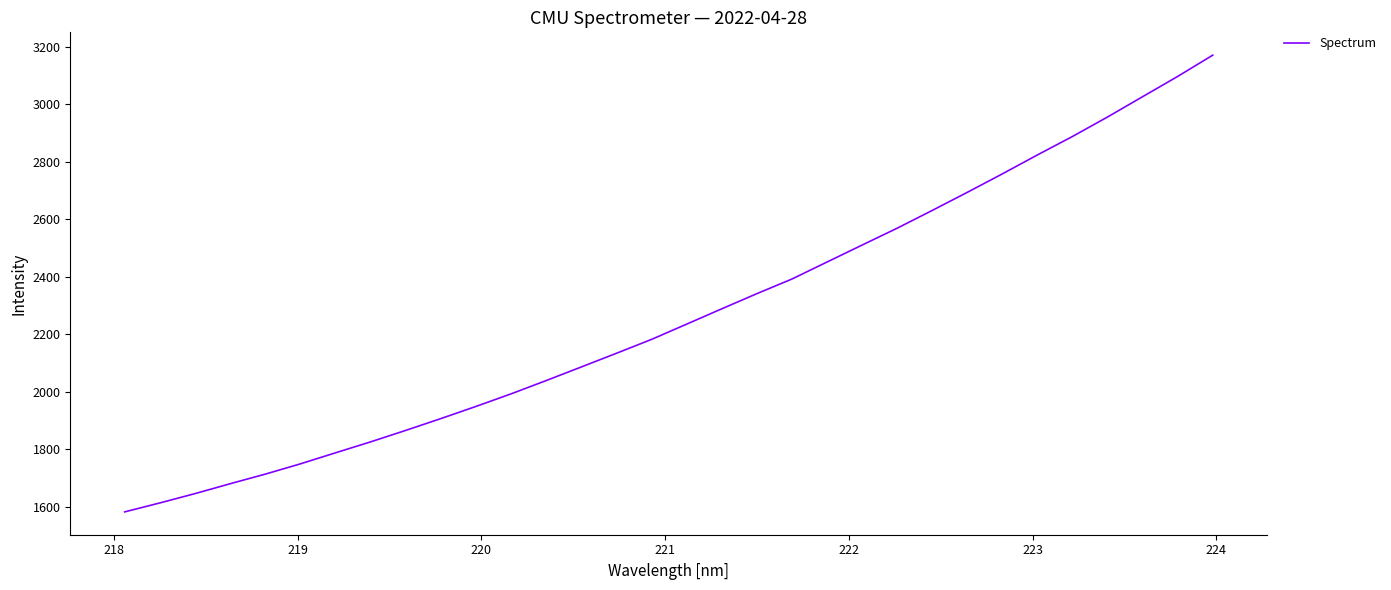

What is the difference between the maximum and minimum values?

1588.0